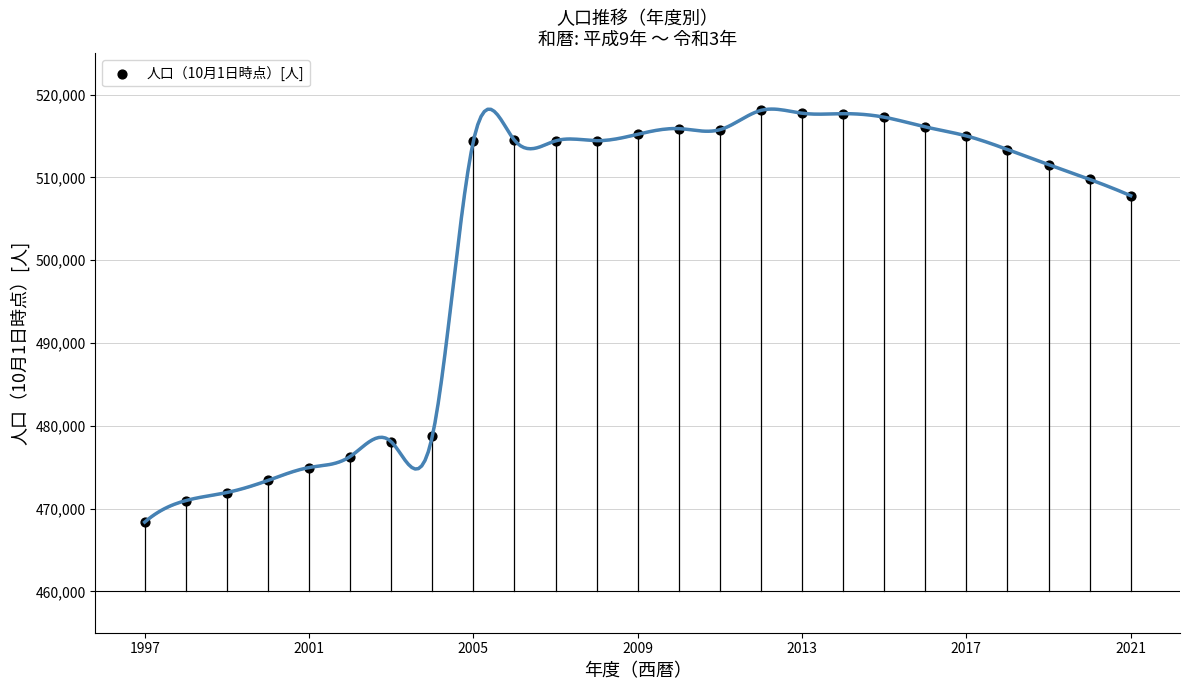

What is the range of Y values (max minus min)?

49729